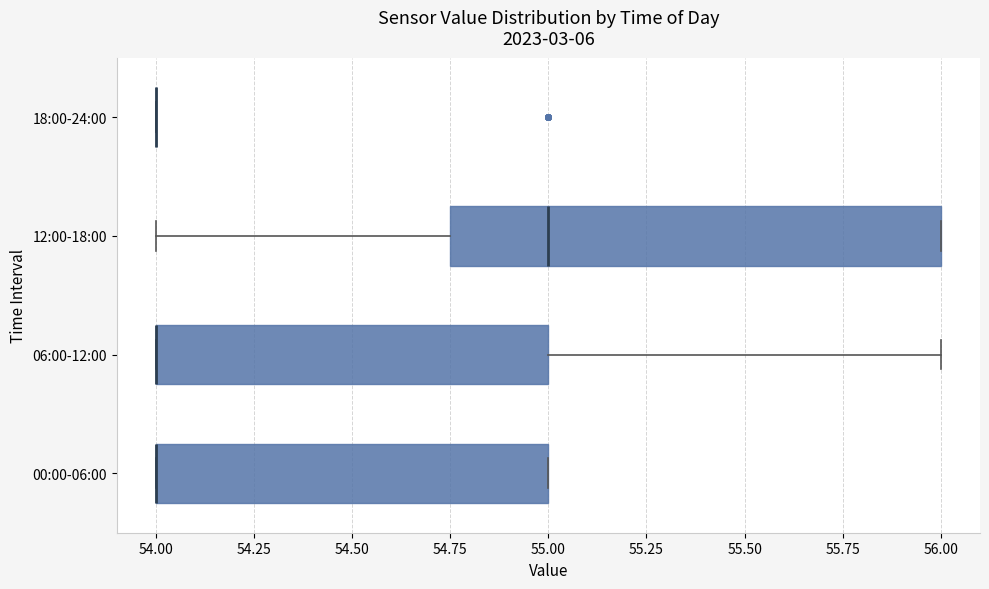

Reading bottom to top, read every box against the x-axis: the position of its median line, the range the box covers, and the ends of its whiskers. The values are not printed on the chart, so give them approximately, as read against the axis.

00:00-06:00: median 54.00 (drawn on the box's left edge), box 54.00 to 55.00, whiskers 54.00 to 55.00
06:00-12:00: median 54.00 (drawn on the box's left edge), box 54.00 to 55.00, whiskers 54.00 to 56.00
12:00-18:00: median 55.00, box 54.75 to 56.00, whiskers 54.00 to 56.00
18:00-24:00: box collapsed to a line at 54.00, whiskers 54.00 to 54.00